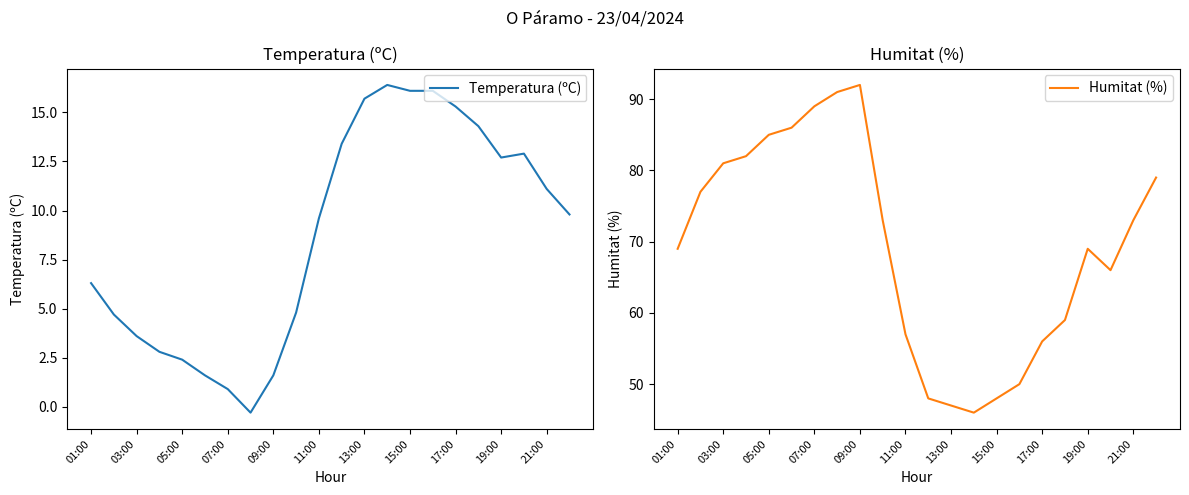

At which label does Temperatura (ºC) first exceed 9?

11:00